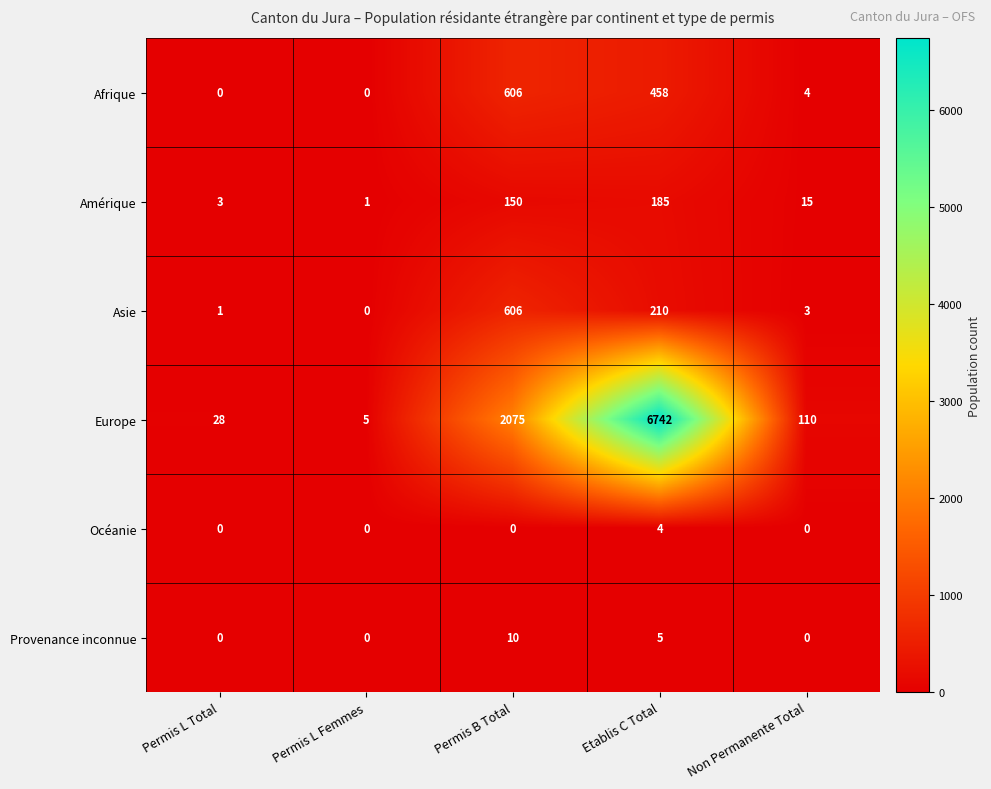

Which series changed the most between Permis L Total and Non Permanente Total?

Europe